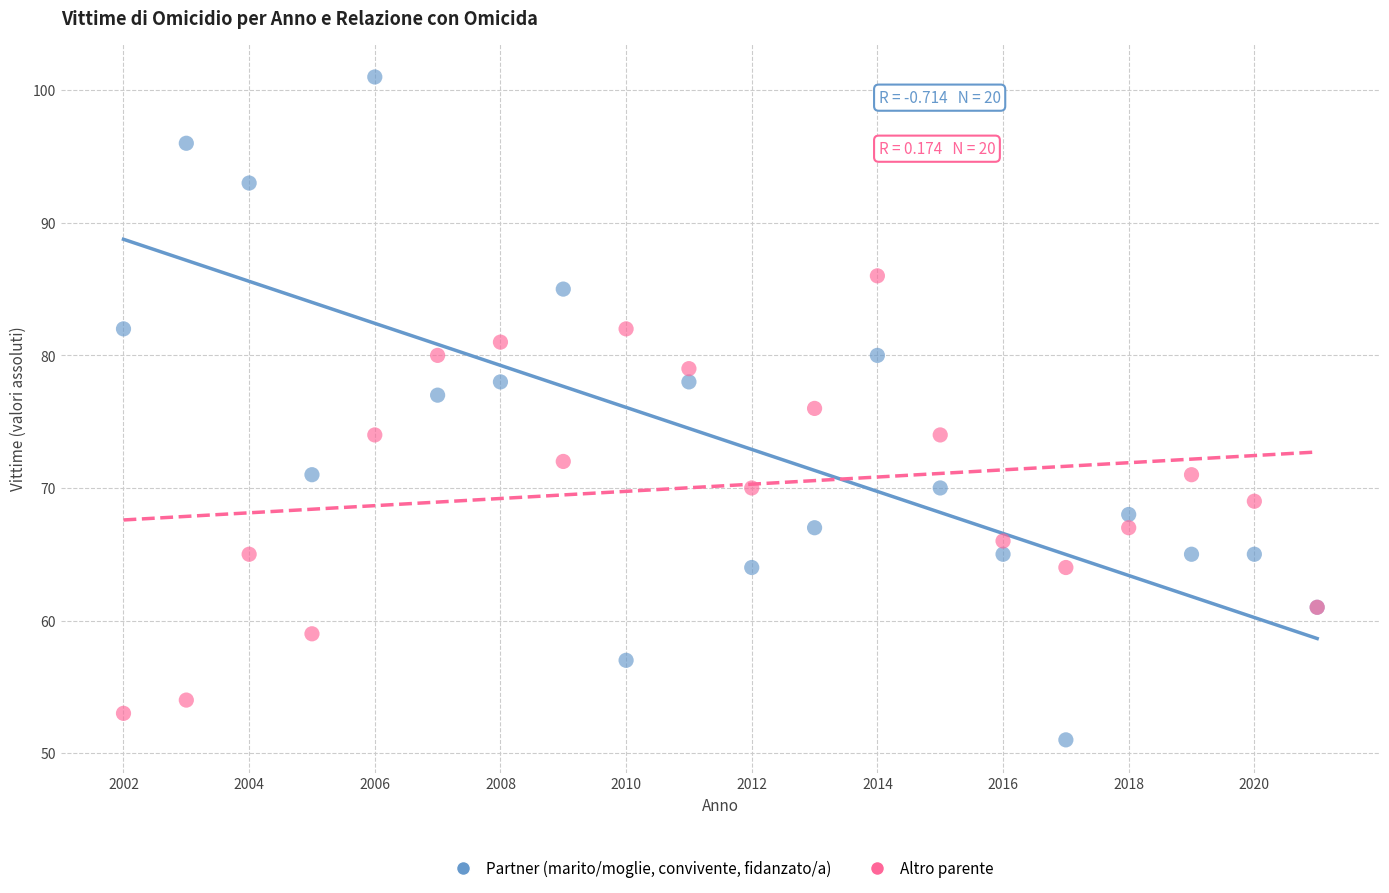

Which series has the widest spread of Y values?

Partner (marito/moglie, convivente, fidanzato/a)